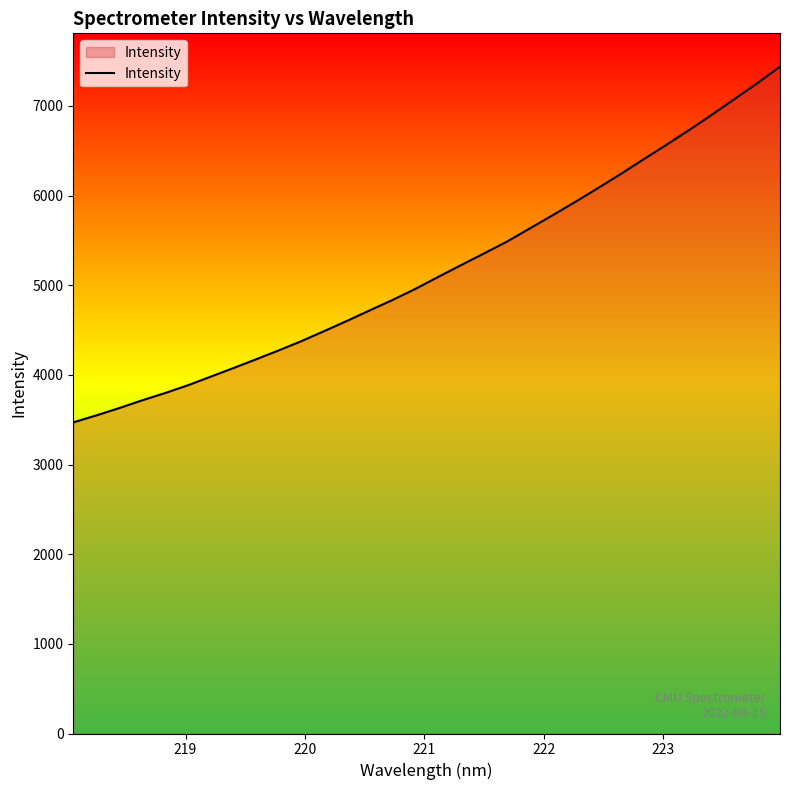

What is the minimum value shown in the chart?

3470.4